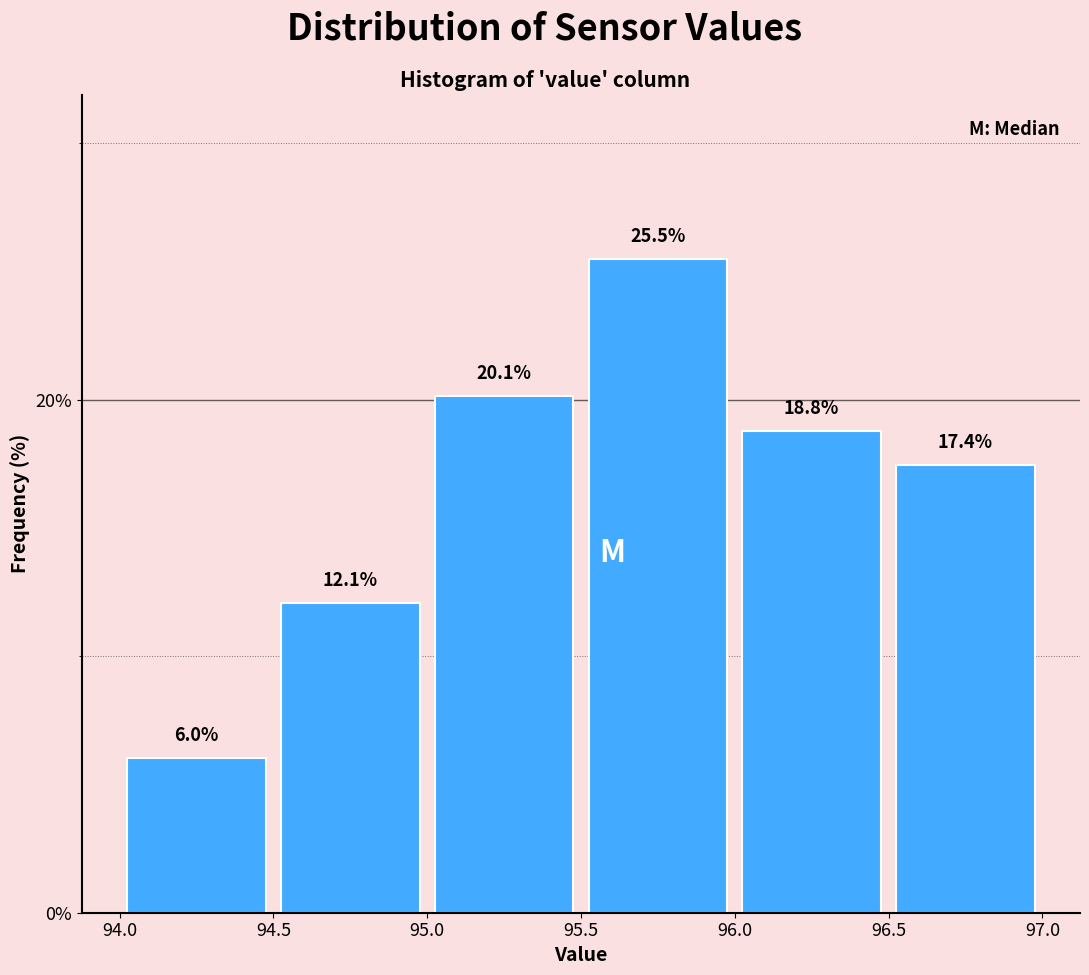

Reading left to right, list every bar in this chart as the range it spans on the x-axis followed by its height.

94.0 to 94.5: 6.0
94.5 to 95.0: 12.1
95.0 to 95.5: 20.1
95.5 to 96.0: 25.5
96.0 to 96.5: 18.8
96.5 to 97.0: 17.4